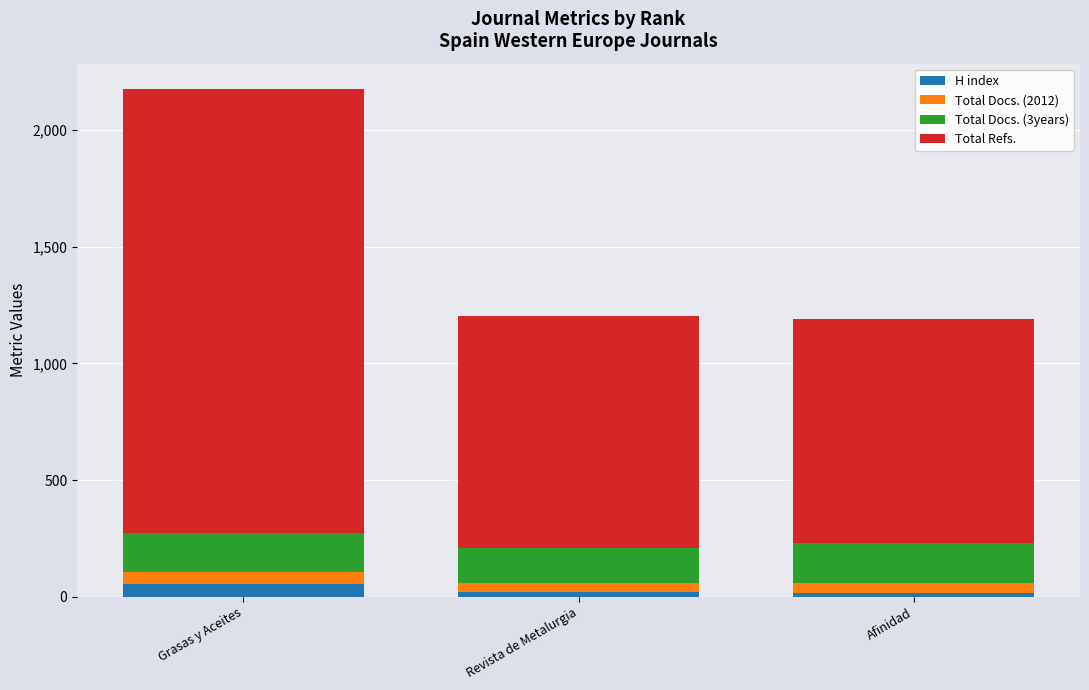

What is the total value across all series at Grasas y Aceites?

2175